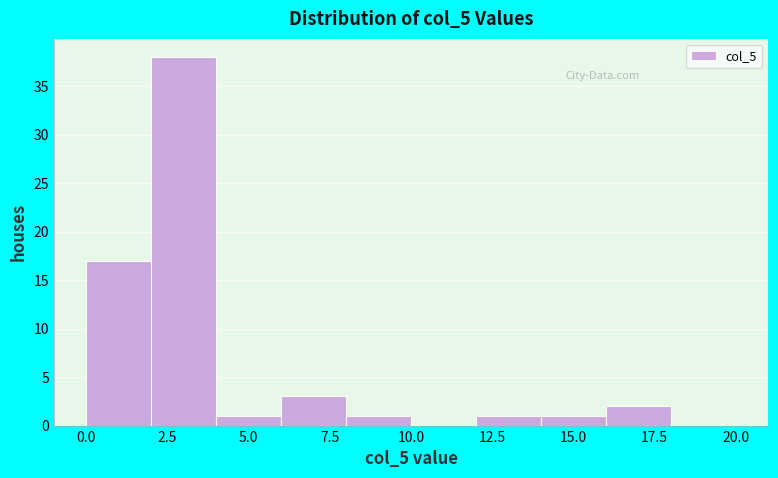

Reading left to right, transcribe this chart: for each bar, give the range it covers on the x-axis and its height. The values are not printed on the chart, so give them approximately, as read against the axis.

0 to 2: 17
2 to 4: 38
4 to 6: 1
6 to 8: 3
8 to 10: 1
10 to 12: 0
12 to 14: 1
14 to 16: 1
16 to 18: 2
18 to 20: 0